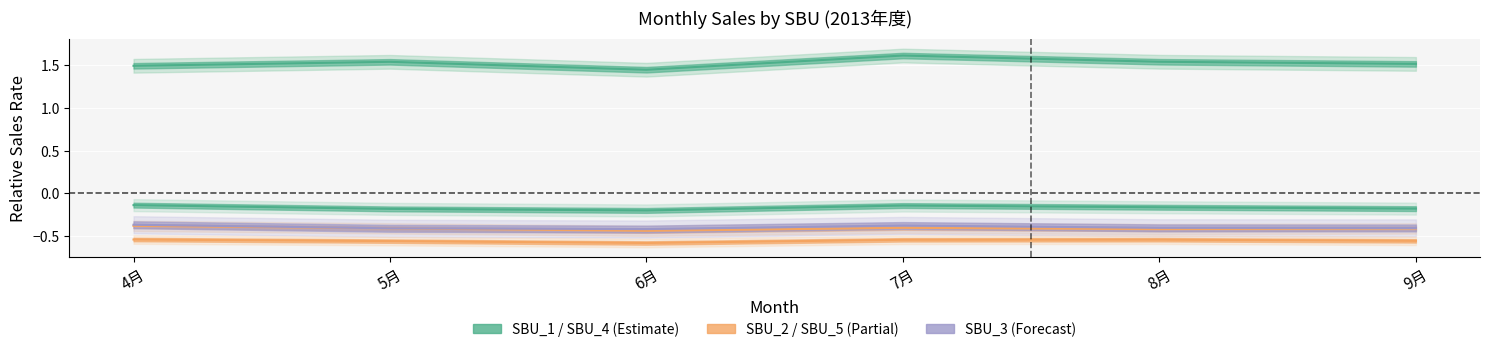

At which label is SBU_4 closest to 0?

4月